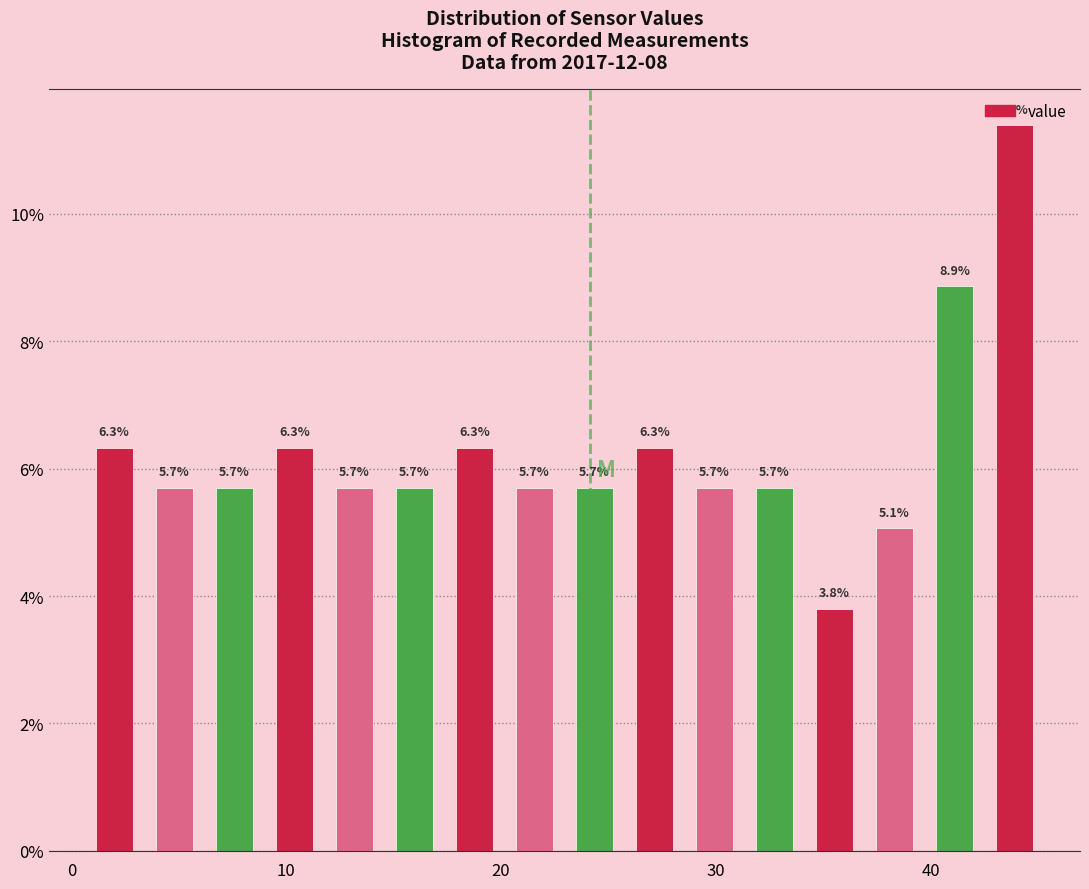

Around what value on the x-axis is the tallest bar? Give the approximate position of its centre, as read against the axis.

44